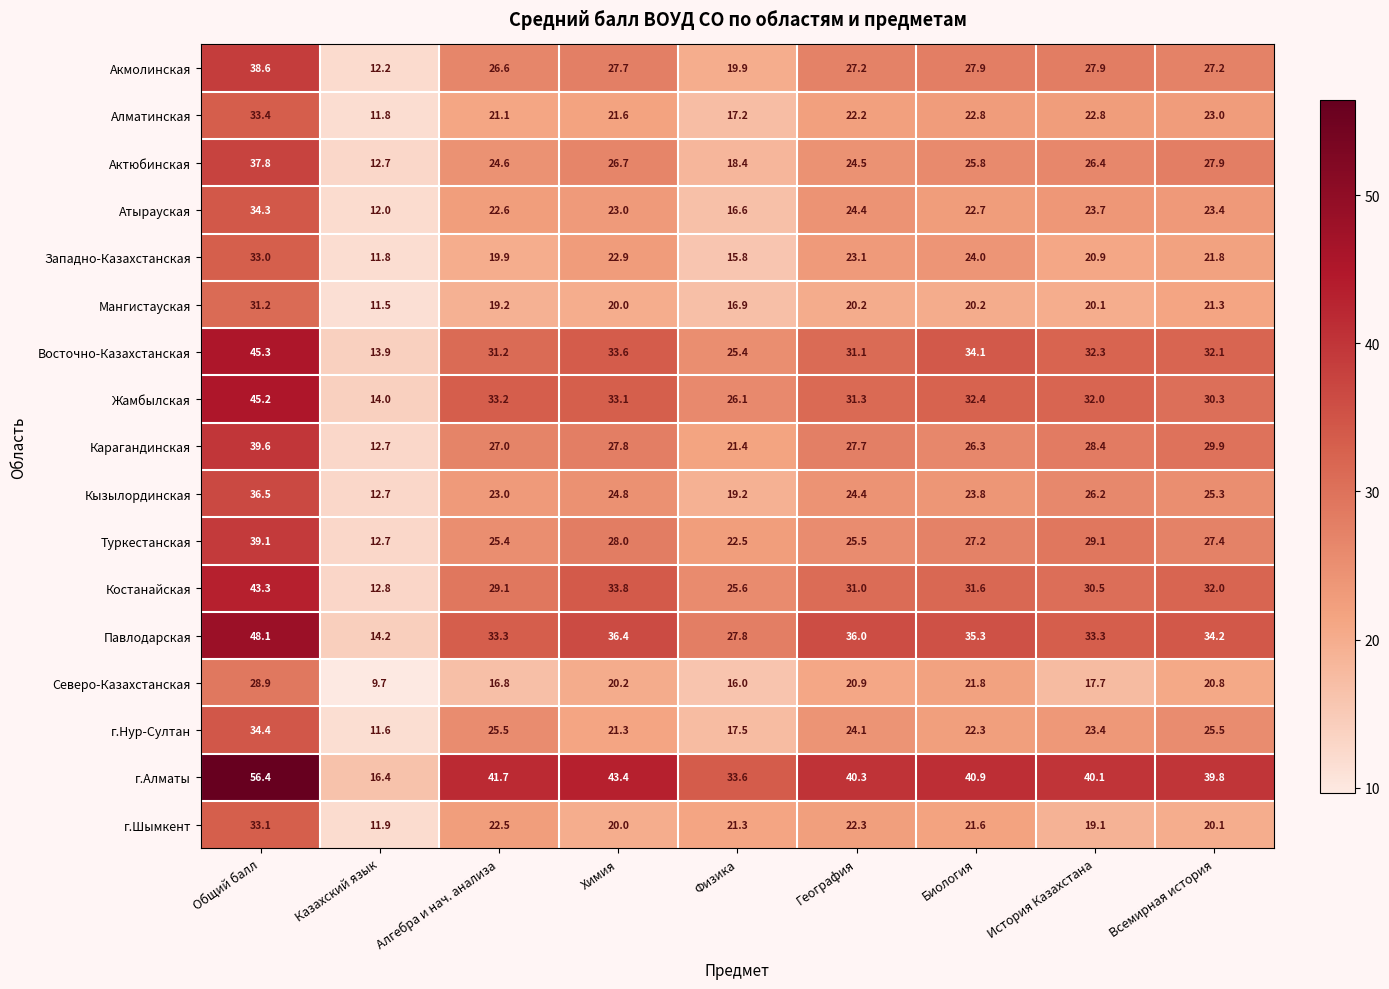

Is it true that Мангистауская equals 16.9 at Физика?

True